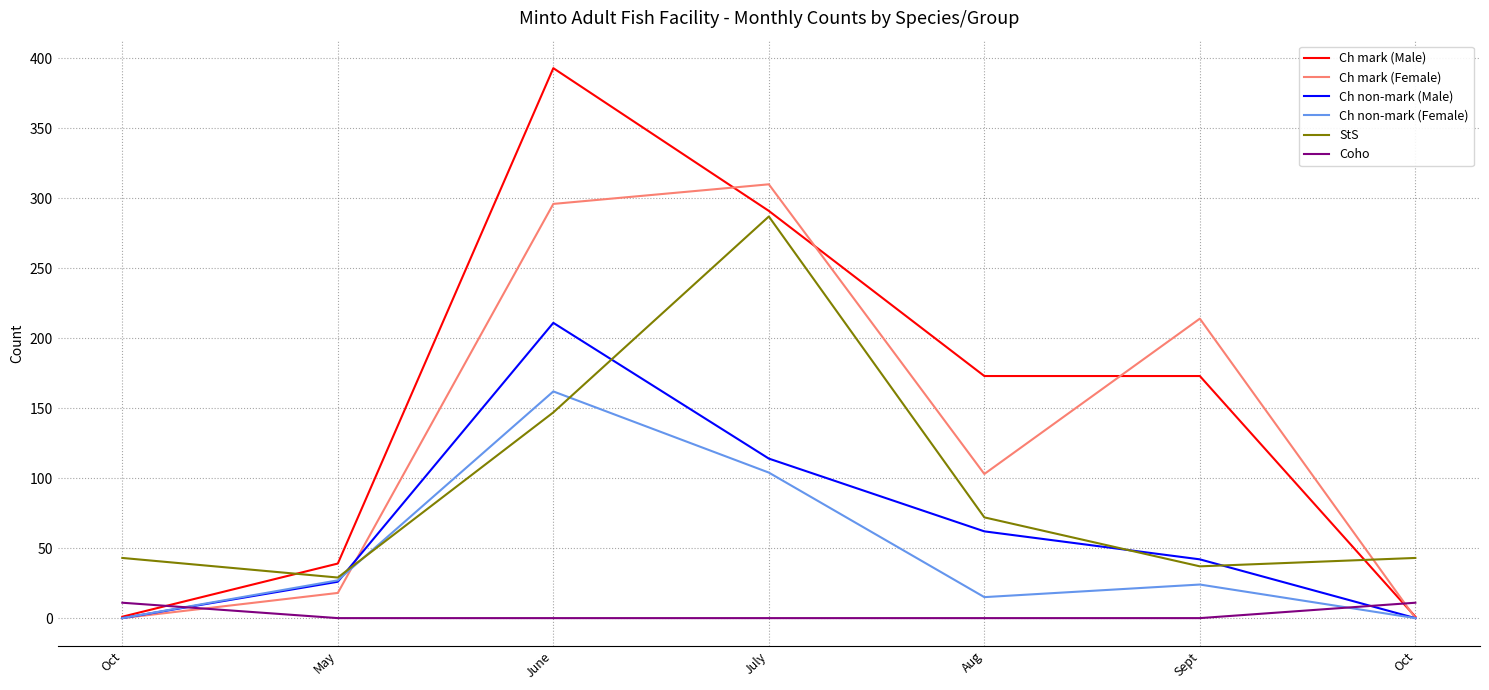

What are all the series names shown in the legend?

Ch mark (Male), Ch mark (Female), Ch non-mark (Male), Ch non-mark (Female), StS, Coho